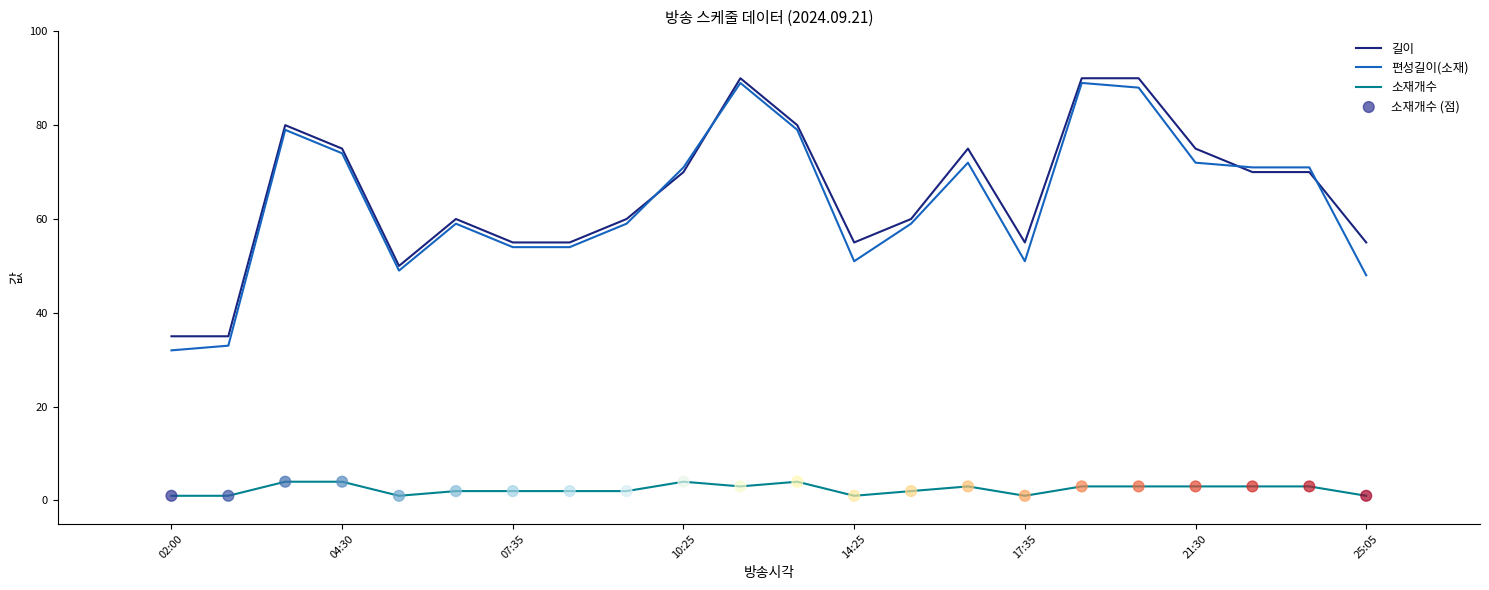

Which series has the widest spread of values?

편성길이(소재)